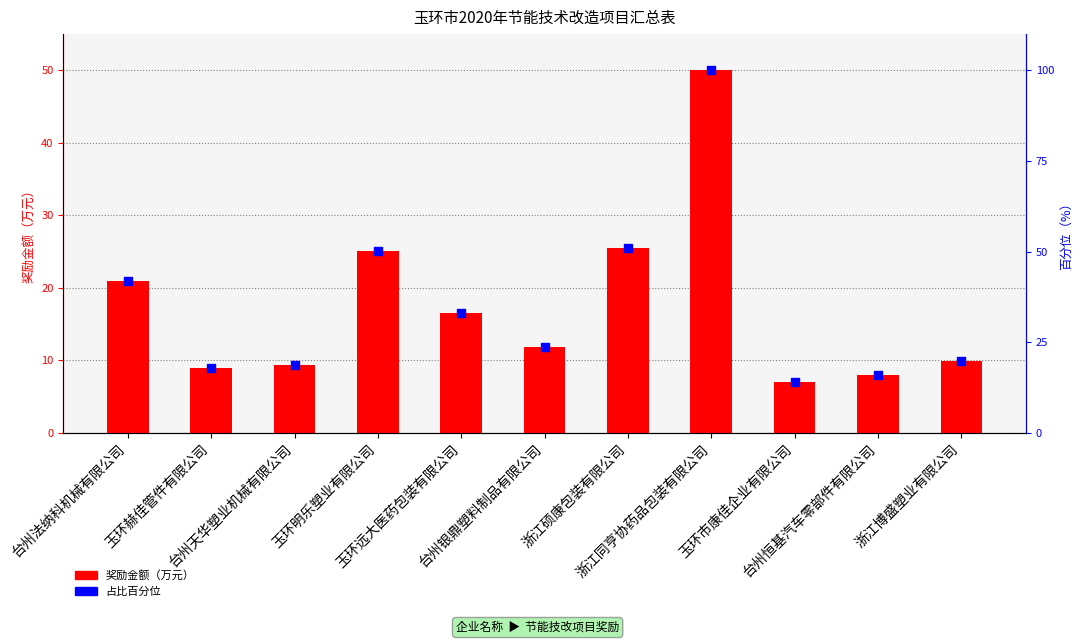

At which category is the sum across all series the highest?

浙江同亨协药品包装有限公司